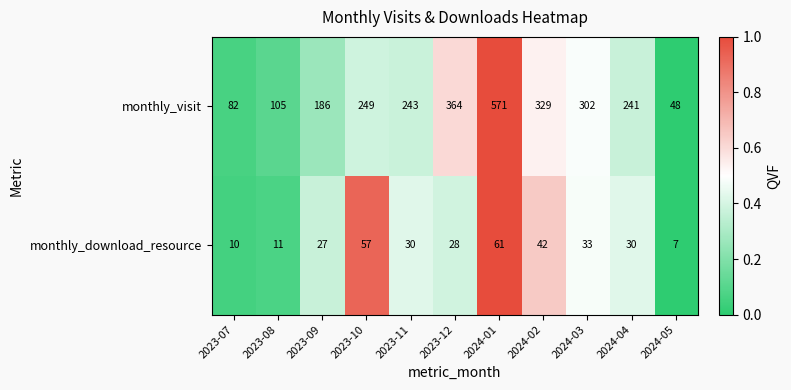

Which series has the largest range (max minus min)?

monthly_visit